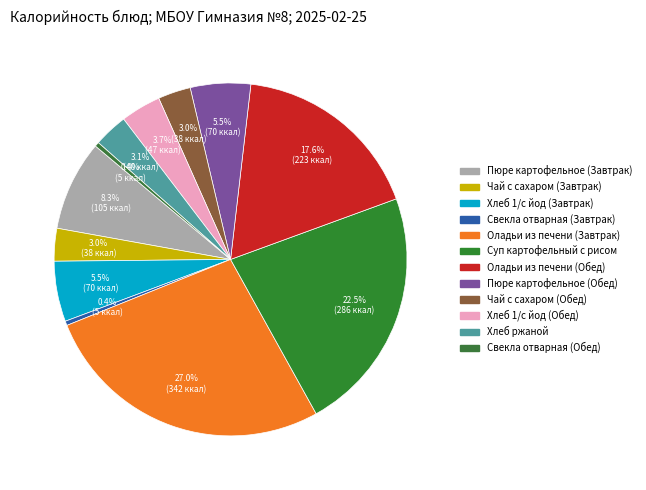

Rank the categories by value from highest to lowest.

Оладьи из печени (Завтрак), Суп картофельный с рисом, Оладьи из печени (Обед), Пюре картофельное (Завтрак), Хлеб 1/с йод (Завтрак), Пюре картофельное (Обед), Хлеб 1/с йод (Обед), Хлеб ржаной, Чай с сахаром (Завтрак), Чай с сахаром (Обед), Свекла отварная (Завтрак), Свекла отварная (Обед)